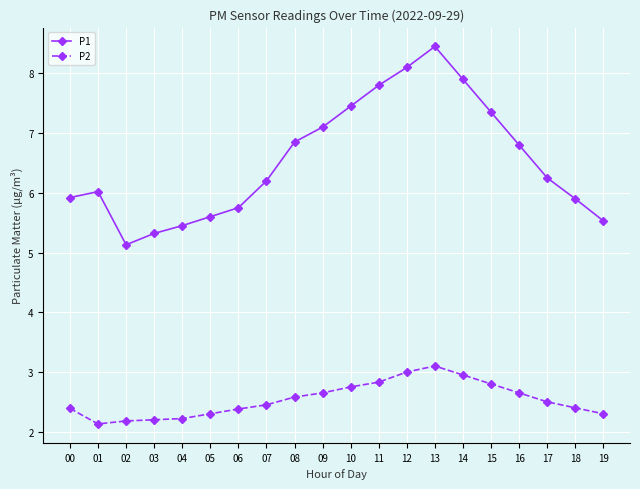

List the series in order of their peak value, highest first.

P1, P2